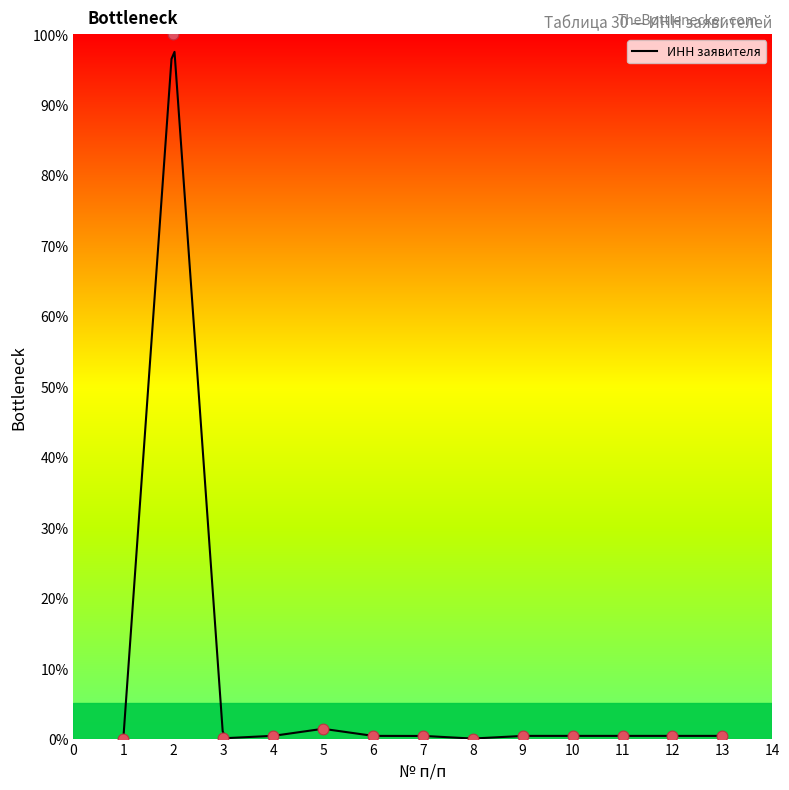

Which has a higher value, 2 or 10?

2